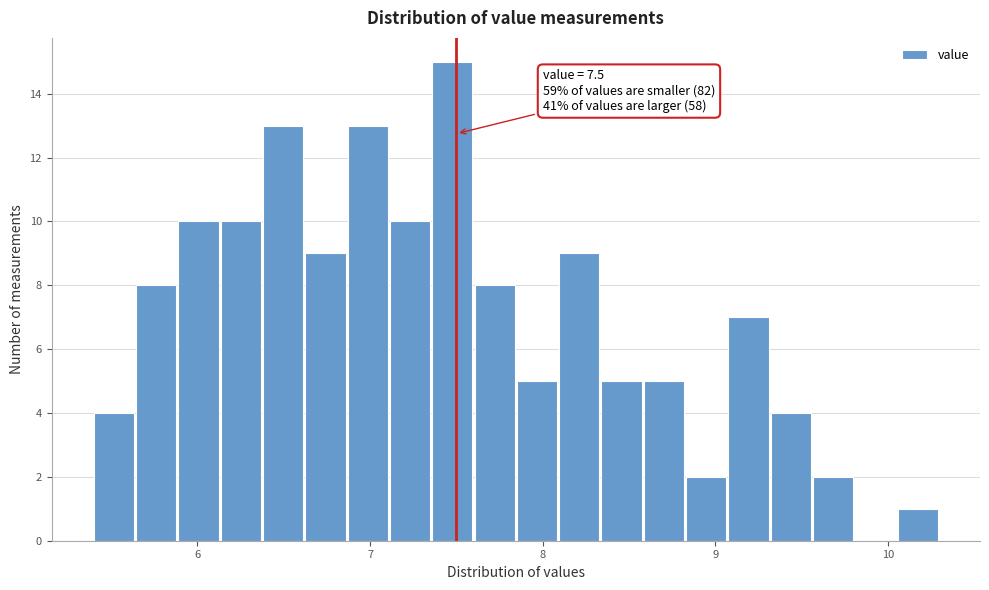

Read against the x-axis, roughly where is the centre of the tallest bar?

7.5